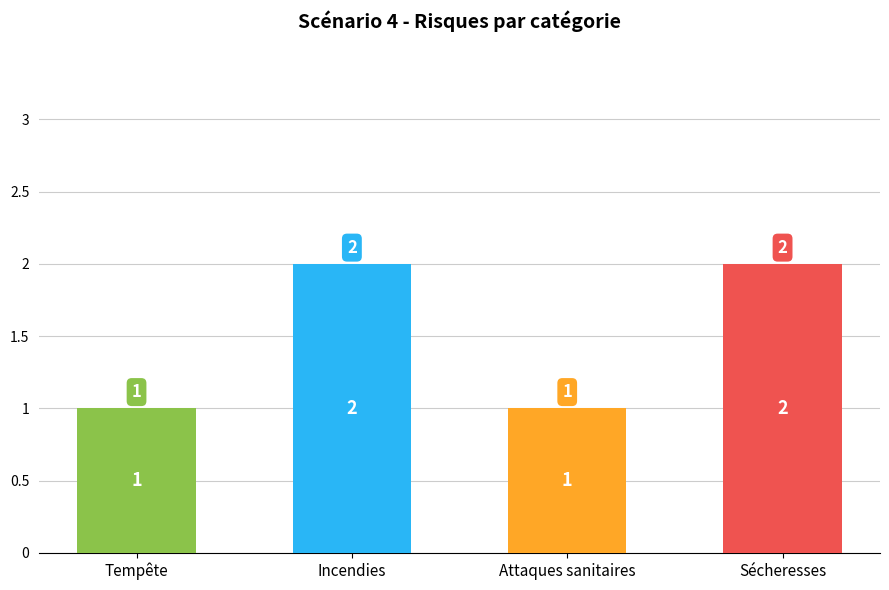

Approximately how many times larger is the value at Incendies compared to Tempête?

2.0